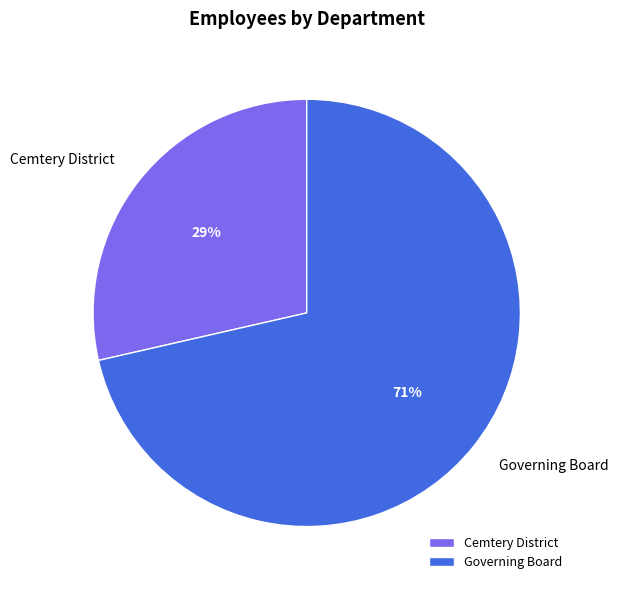

To the nearest percent, what is the combined percentage of Cemtery District and Governing Board?

100%